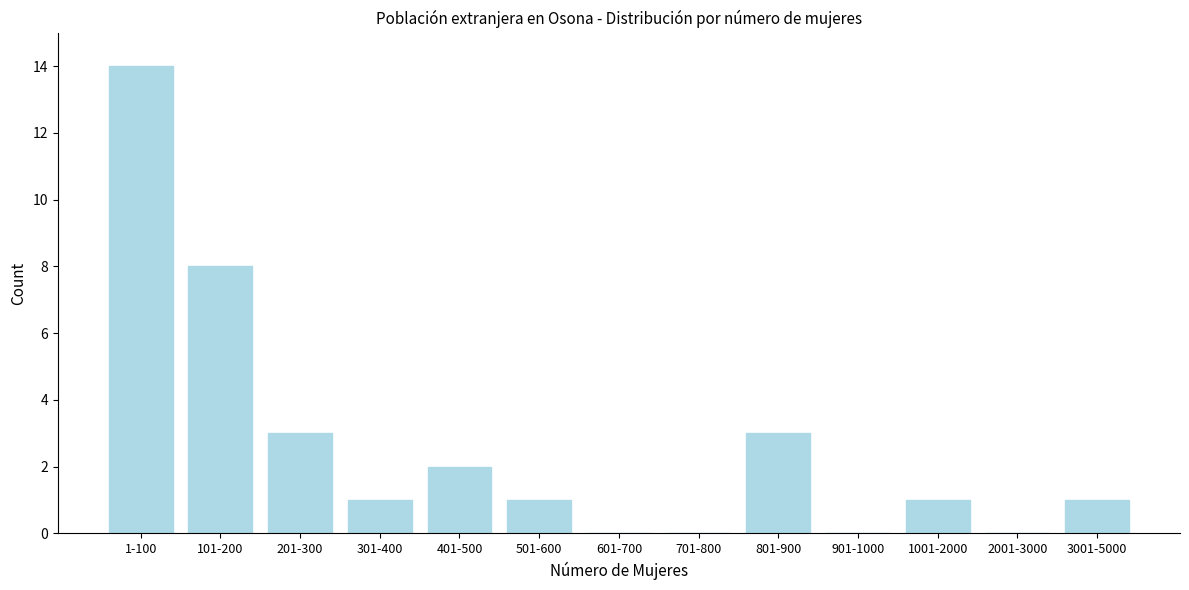

Reading left to right, list all the values displayed in this chart.

1-100=14	101-200=8	201-300=3	301-400=1	401-500=2	501-600=1	601-700=0	701-800=0	801-900=3	901-1000=0	1001-2000=1	2001-3000=0	3001-5000=1